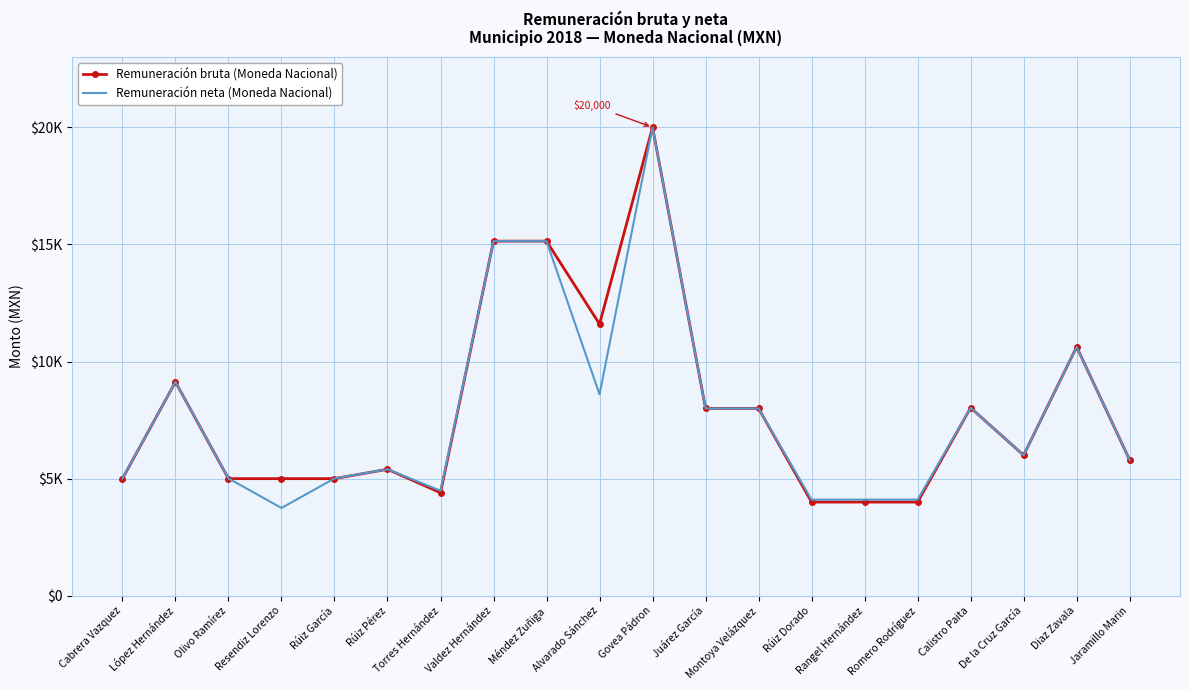

True or false: Remuneración bruta (Moneda Nacional) has a value of 6309.0 at López Hernández.

False